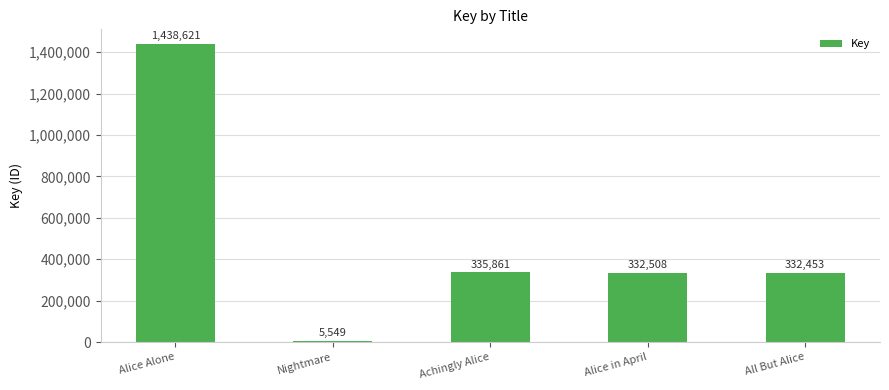

Between Nightmare and Achingly Alice, which is larger?

Achingly Alice